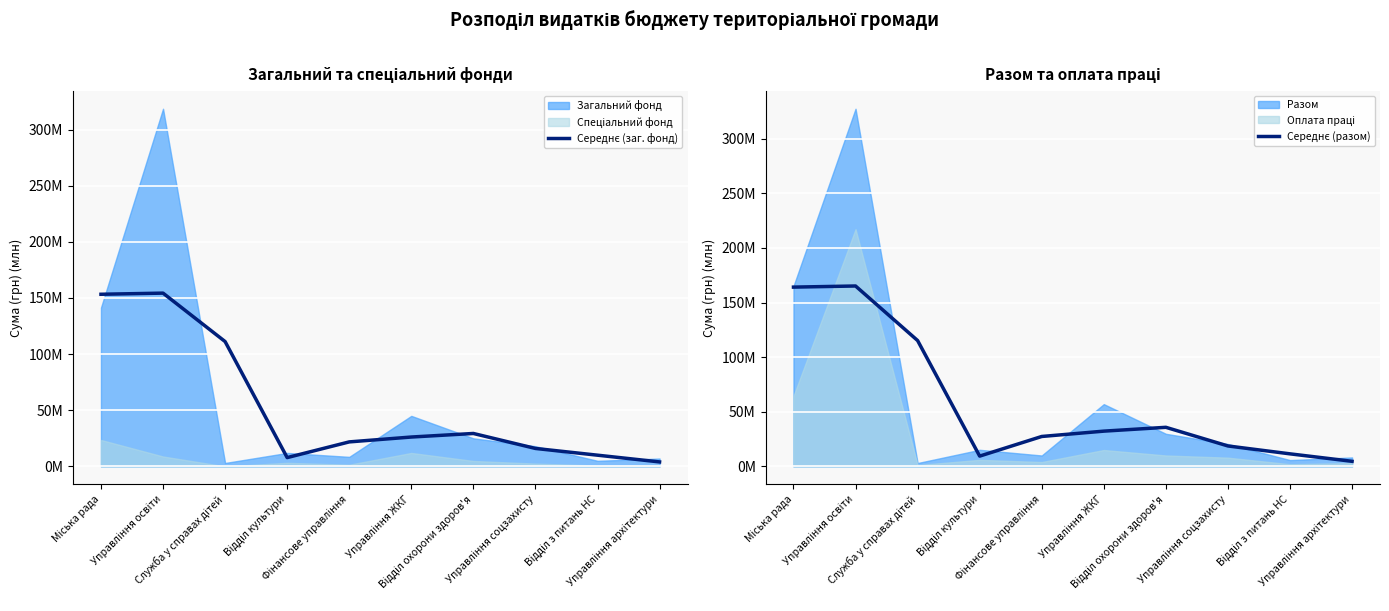

What is the label of the 6th point from the left?

Управління ЖКГ